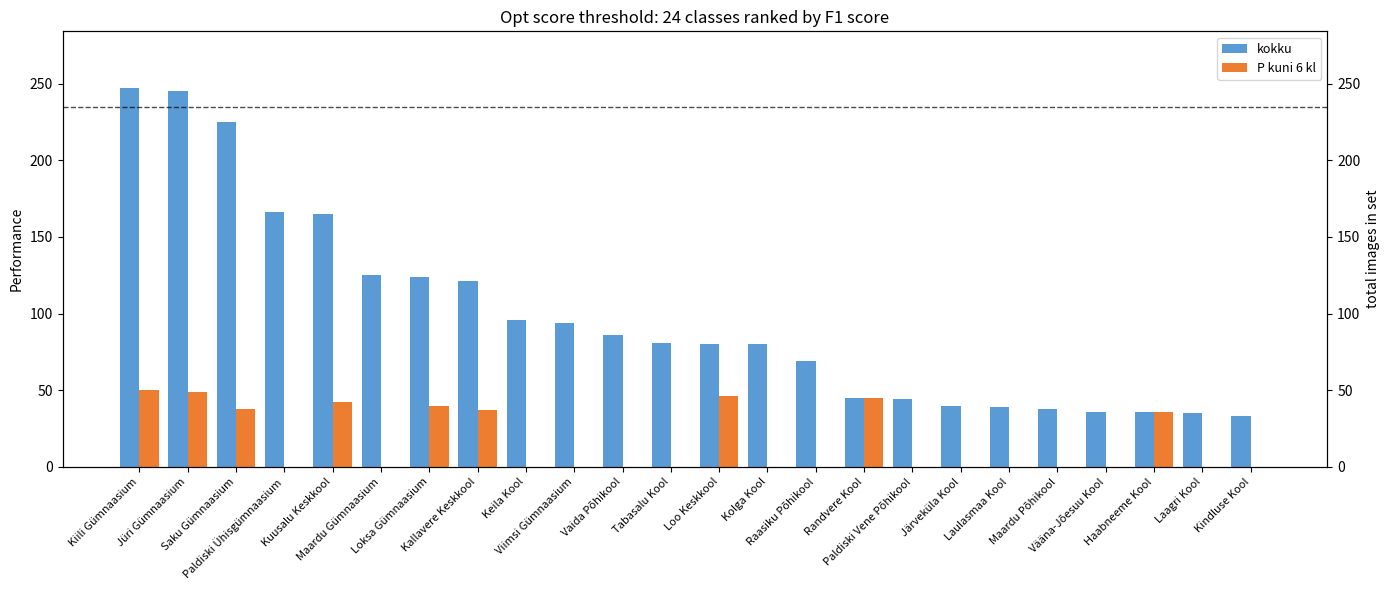

Which series has the widest spread of values?

kokku